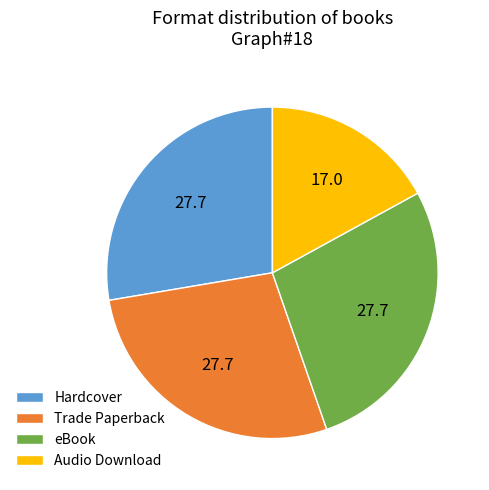

Which category has the smallest portion of the pie?

Audio Download